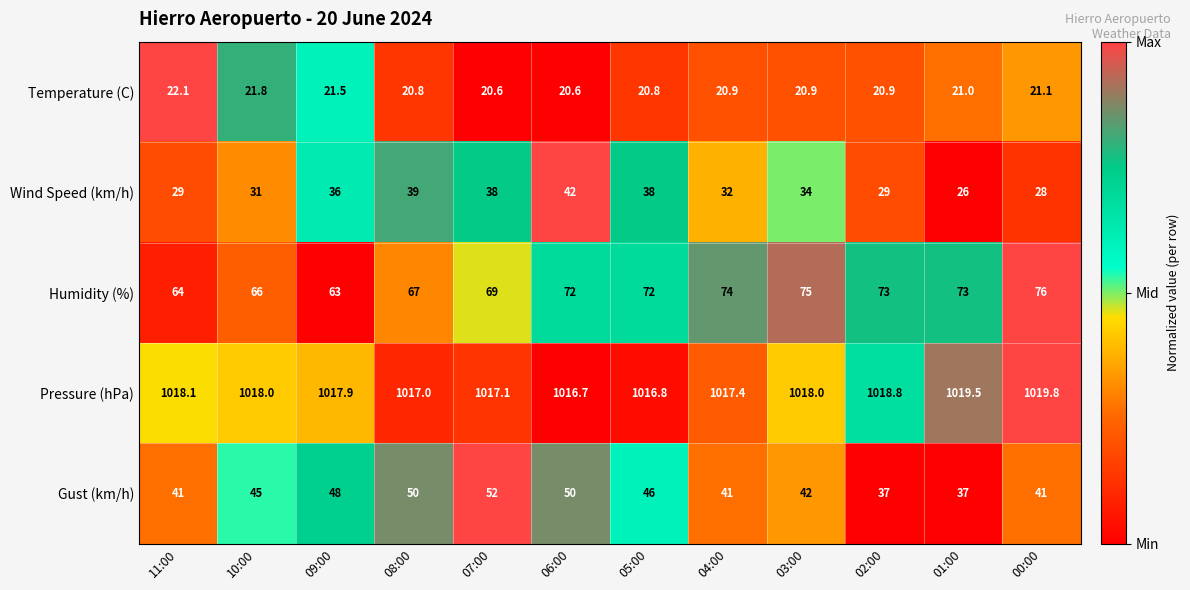

Between 07:00 and 04:00, which series saw the biggest shift?

Gust (km/h)